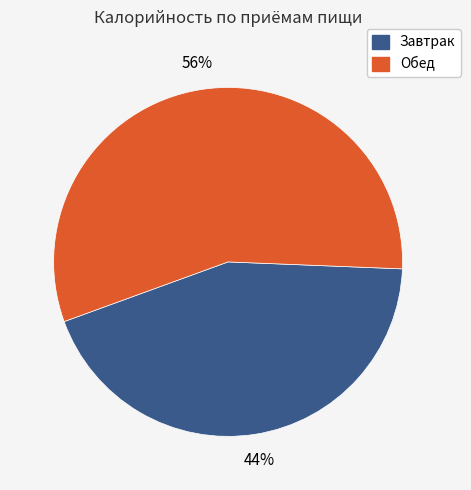

Which category has the smallest portion of the pie?

Завтрак